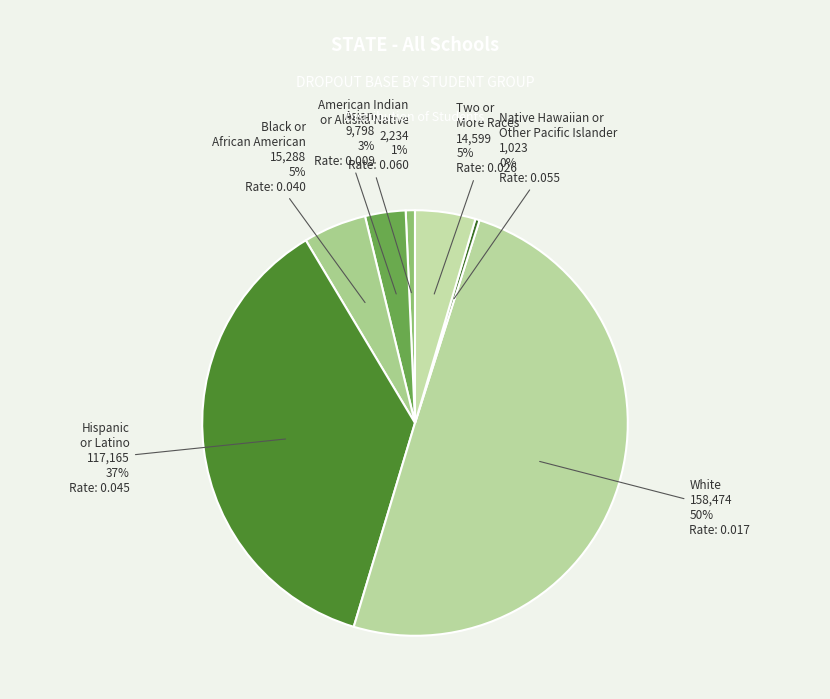

How many segments does this pie chart have?

7